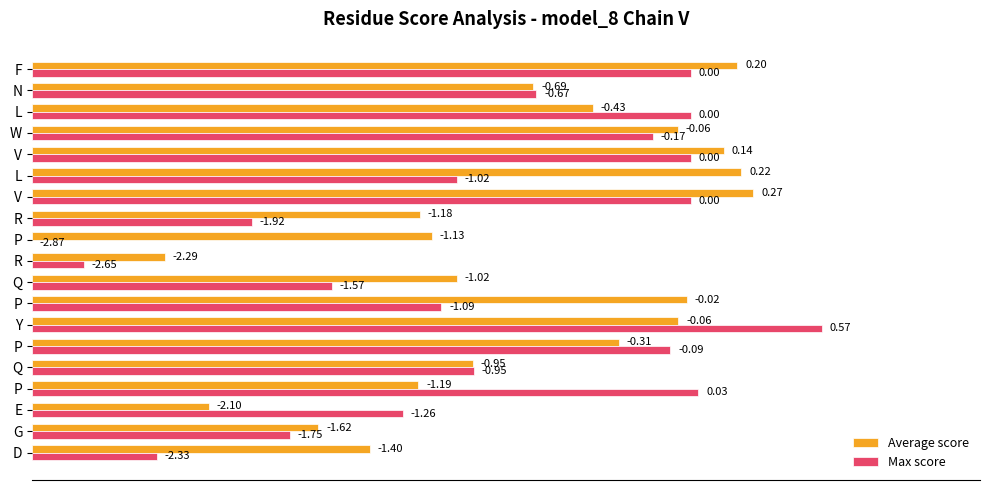

What are all the series names shown in the legend?

Average score, Max score